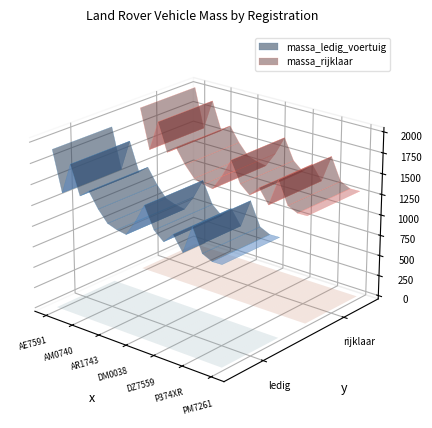

Reading left to right, transcribe all the data shown in this chart.

massa_ledig_voertuig: AE7591=1910	AE9838=1430	AL0759=1800	AM0740=1460	AM4351=1550	AM8924=1373	AR1743=1240	AR3731=1200	DH9136=1180	DM0038=1360	DM2135=1590	DZ2792=1340	DZ7559=1240	FV12KH=1360	NG4534=1189	P374XR=1520	PM0390=1250	PM4180=1195	PM7261=1198
massa_rijklaar: AE7591=2010	AE9838=1530	AL0759=1900	AM0740=1560	AM4351=1650	AM8924=1473	AR1743=1340	AR3731=1300	DH9136=1280	DM0038=1460	DM2135=1690	DZ2792=1440	DZ7559=1340	FV12KH=1460	NG4534=1289	P374XR=1620	PM0390=1350	PM4180=1295	PM7261=1298